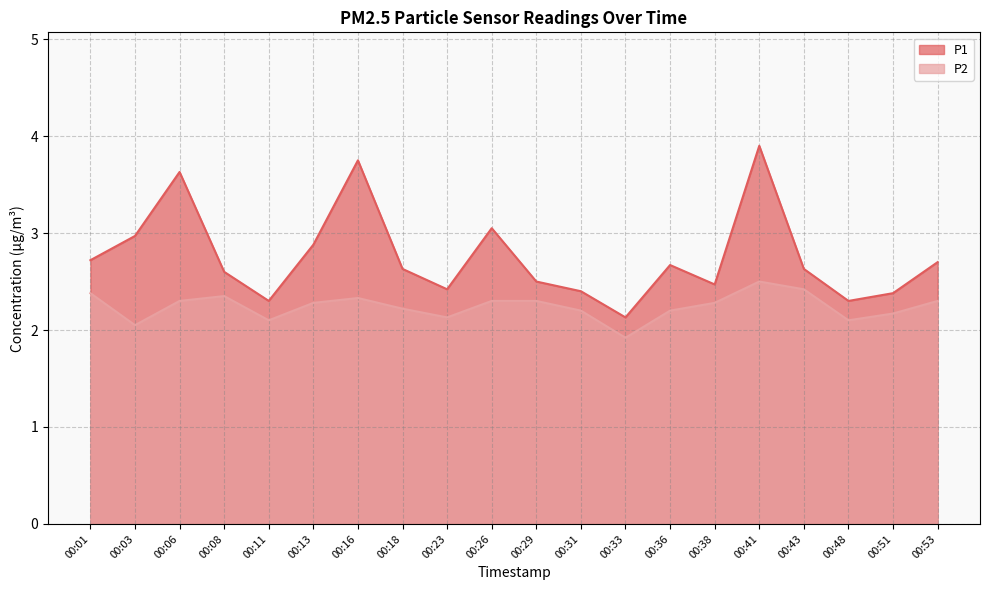

At which category is the sum across all series the highest?

00:41